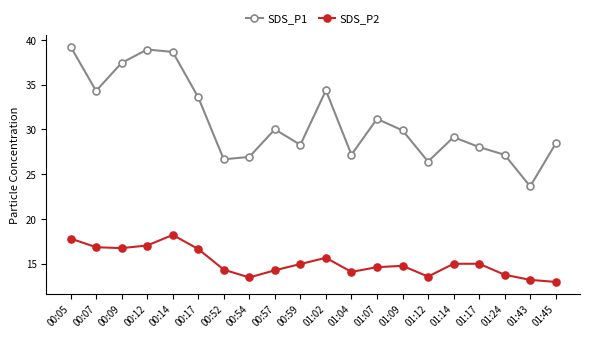

What is the maximum value for SDS_P2?

18.2